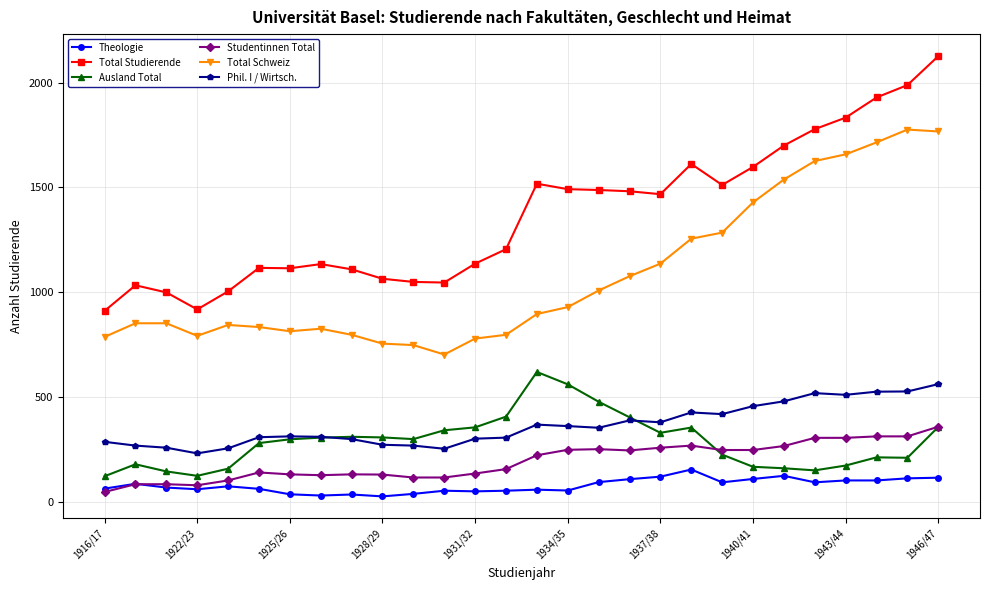

How many series are shown in this chart?

6